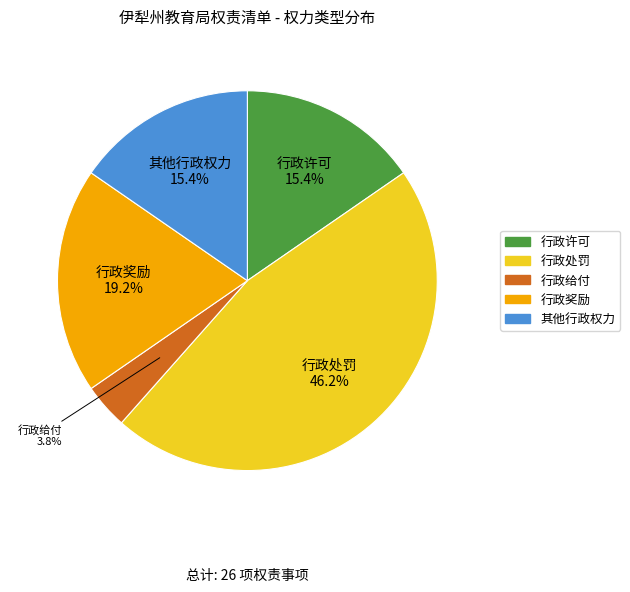

To the nearest percent, what is the combined percentage of 行政许可 and 其他行政权力?

31%